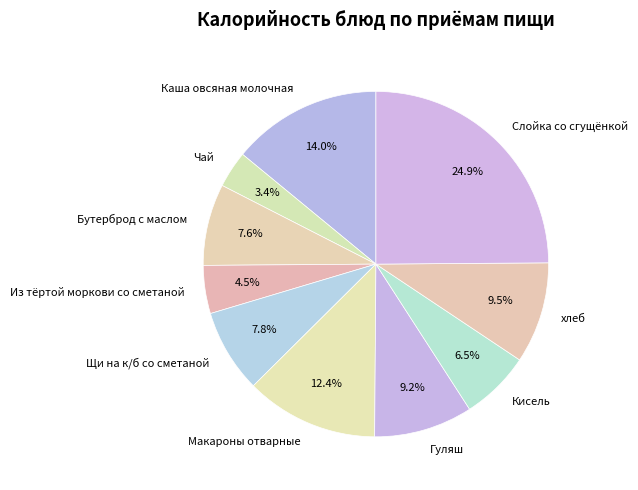

To the nearest percent, what is the average slice percentage?

10%